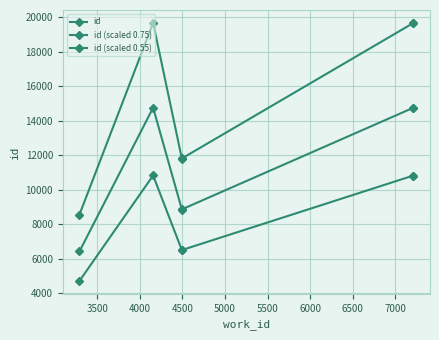

What is the difference between the maximum and minimum values in the id series?

11122.0